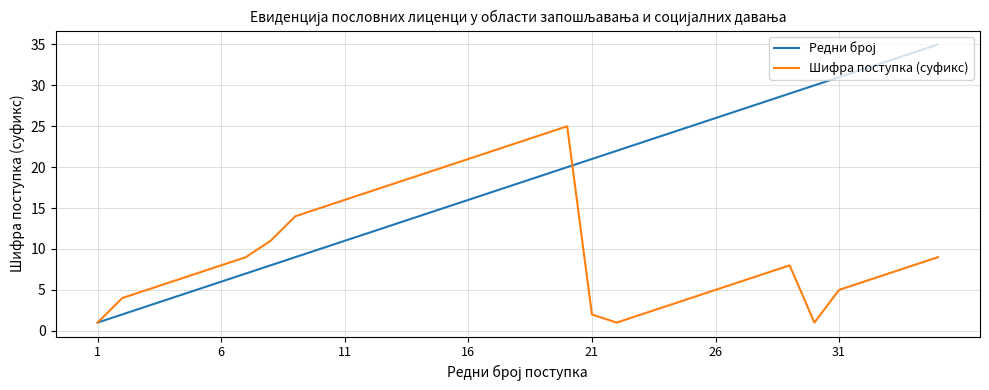

Does the chart display data point markers on the line(s)?

No